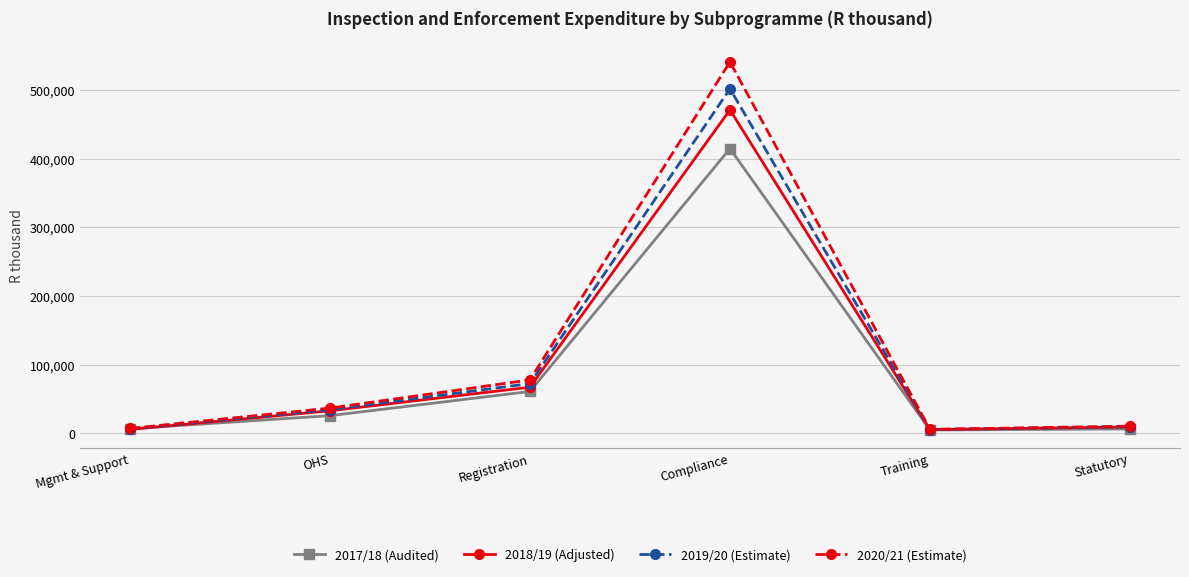

What is the total value across all series at OHS?

130189